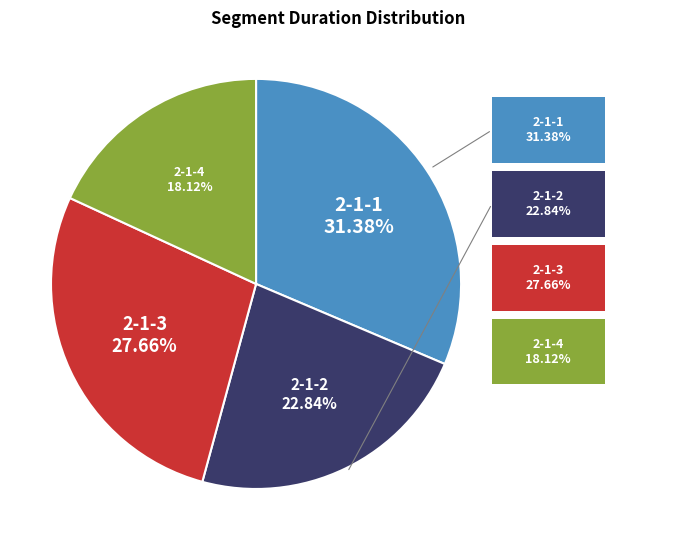

Does any single category account for the majority?

No